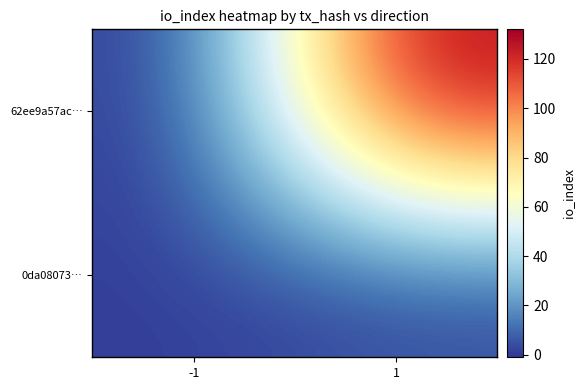

What is the greatest value displayed?

132